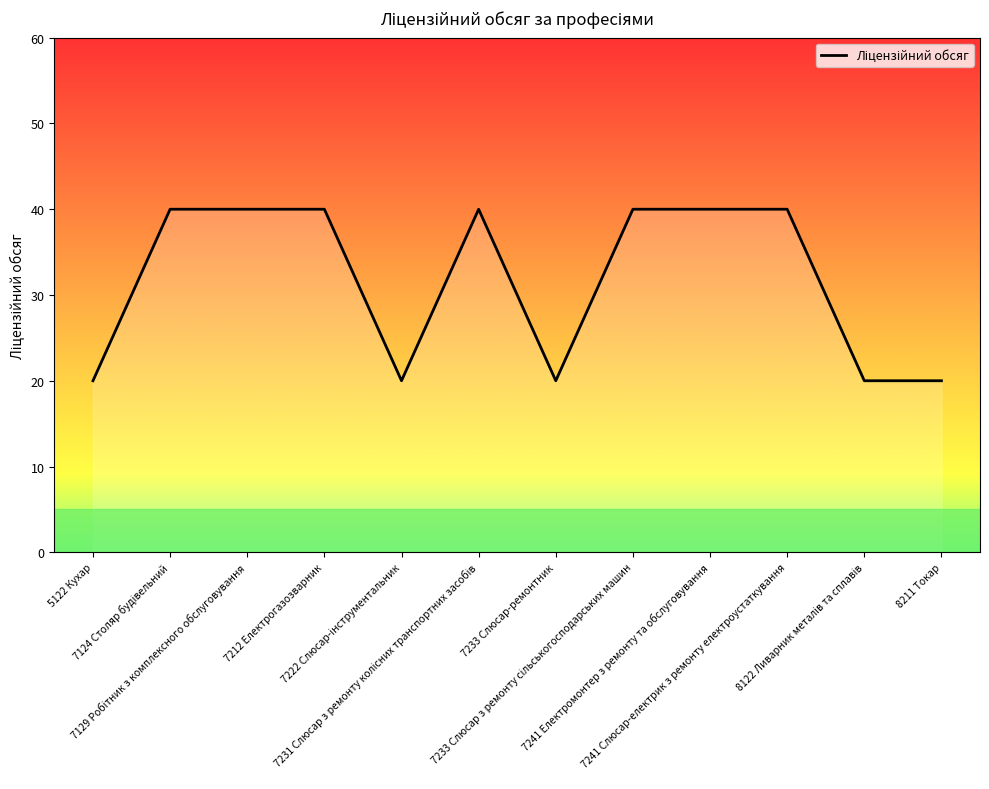

How many interior local valleys (lower than both neighbors) does the data have?

2